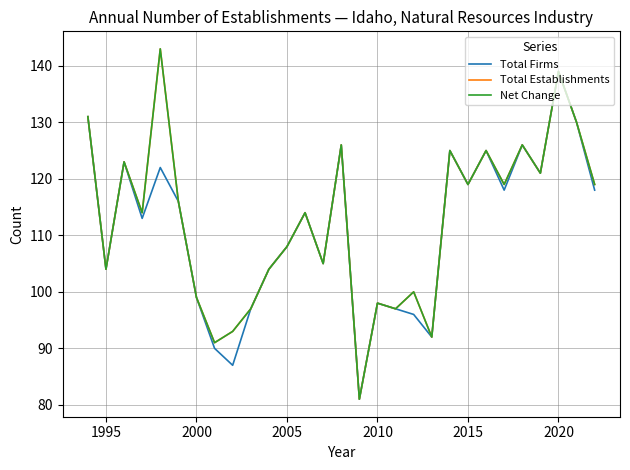

Is this an area chart (filled region under the line)?

No